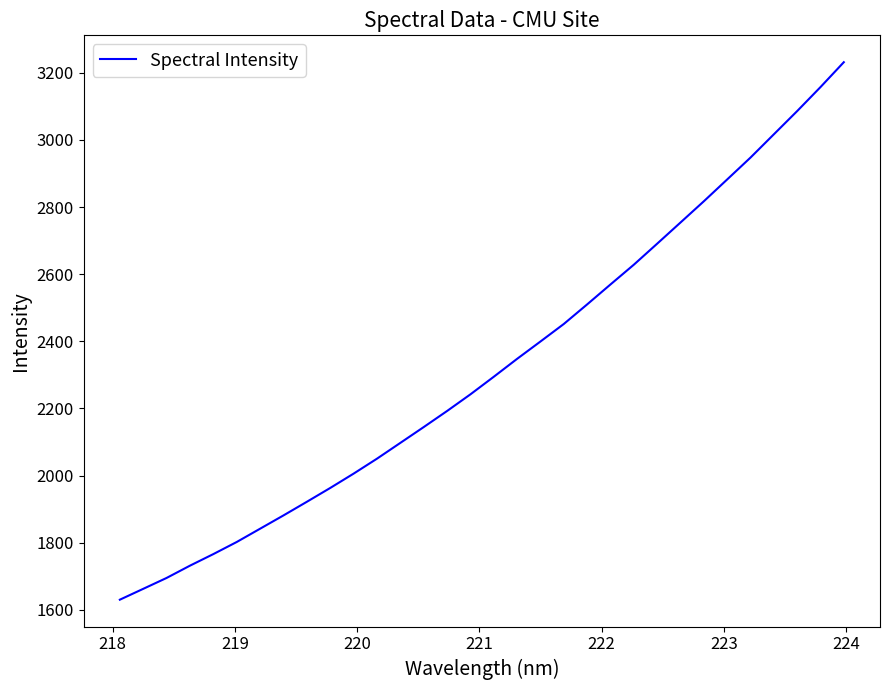

What is the minimum value shown in the chart?

1630.3